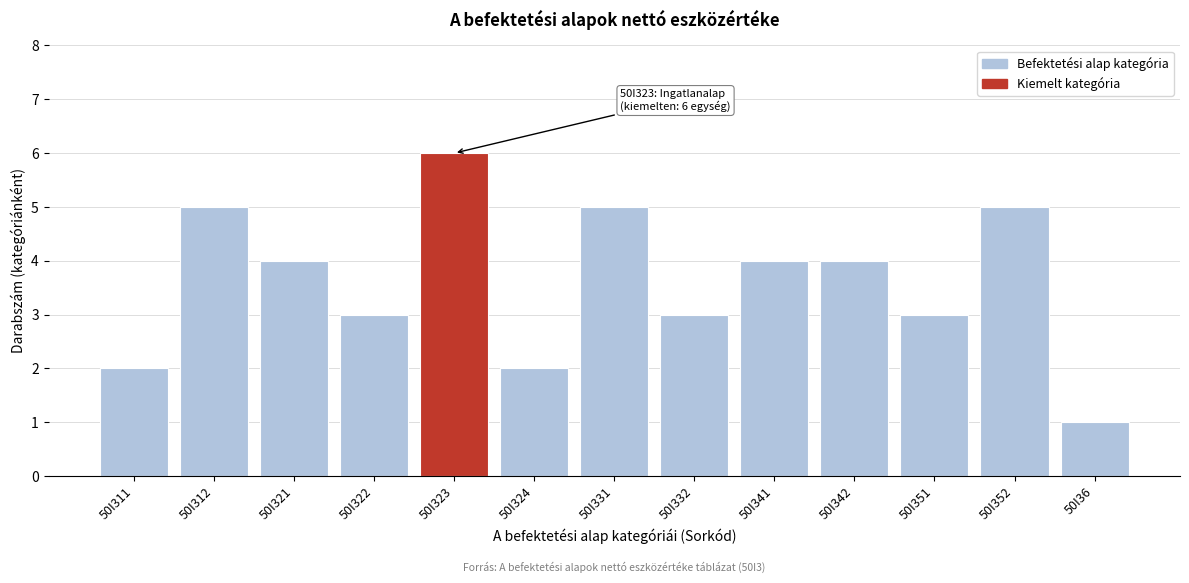

Reading left to right, list all the values displayed in this chart.

50I311=2	50I312=5	50I321=4	50I322=3	50I323=6	50I324=2	50I331=5	50I332=3	50I341=4	50I342=4	50I351=3	50I352=5	50I36=1